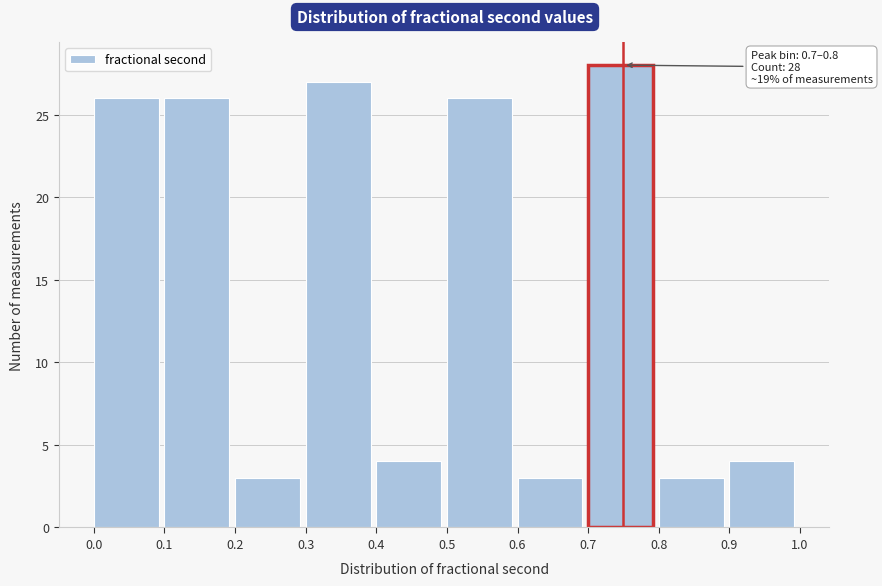

Which range on the x-axis has the tallest bar?

0.7 to 0.8